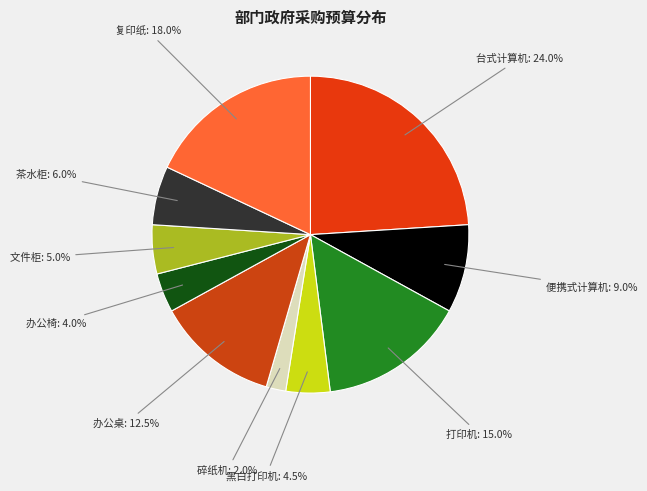

How many segments does this pie chart have?

10